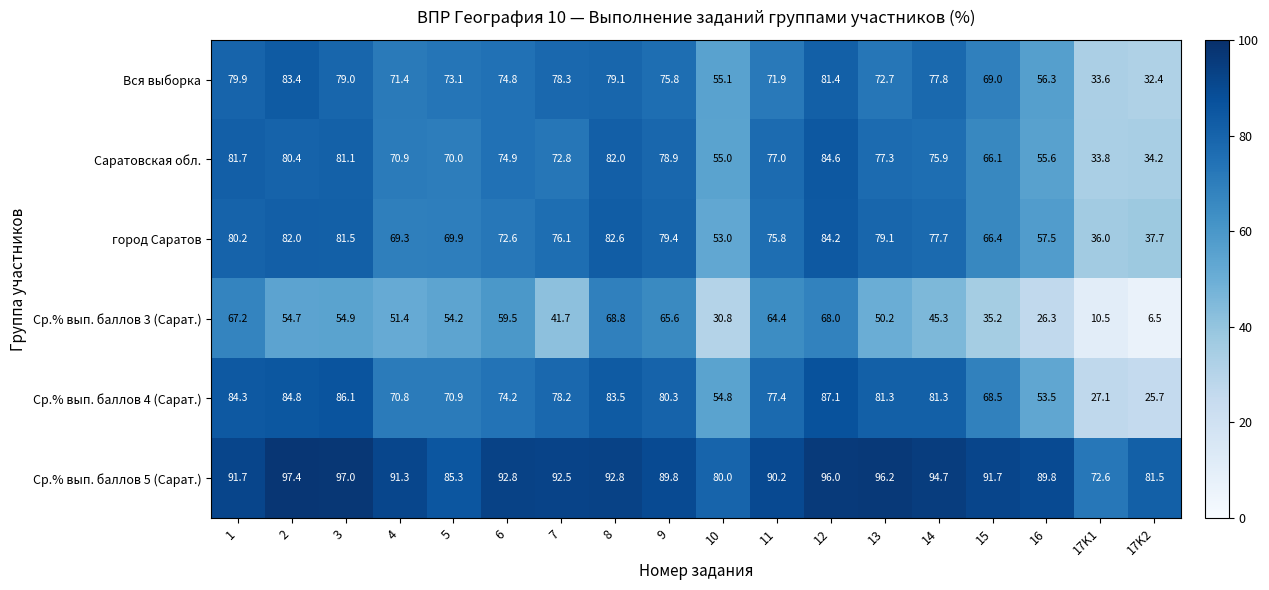

At which category is the sum across all series the highest?

12